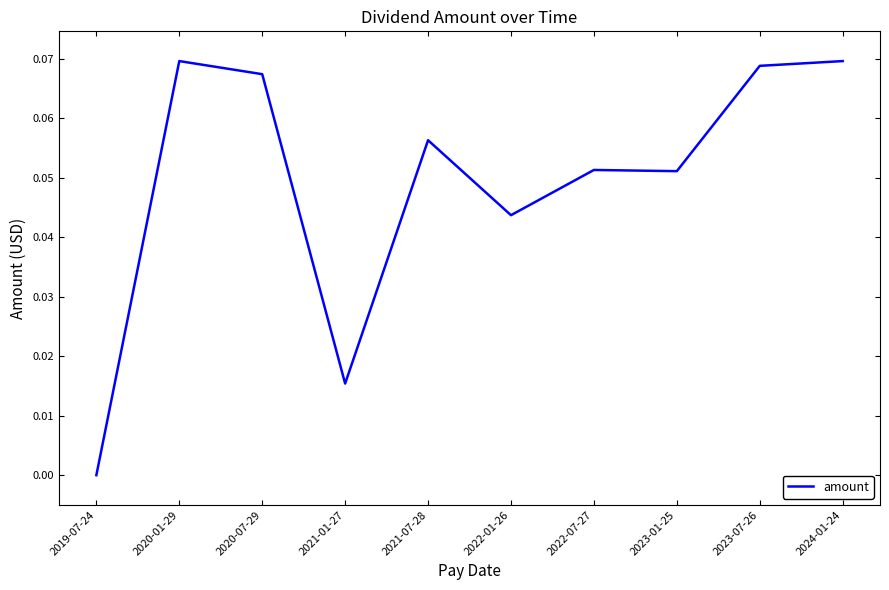

What position from the left is 2022-01-26?

6